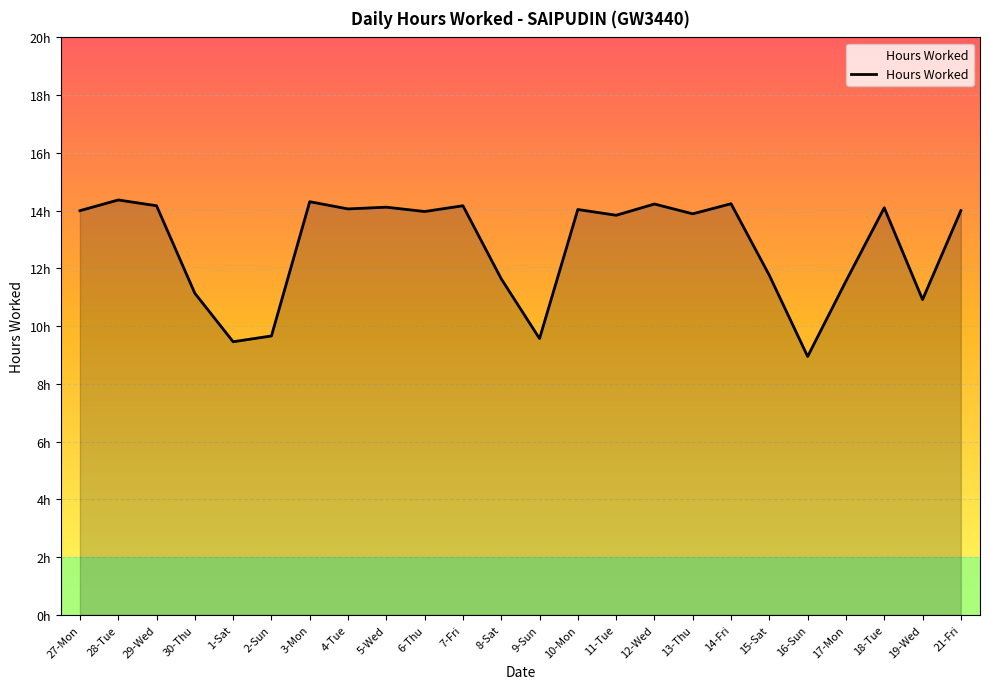

Does the chart display data point markers on the line(s)?

No